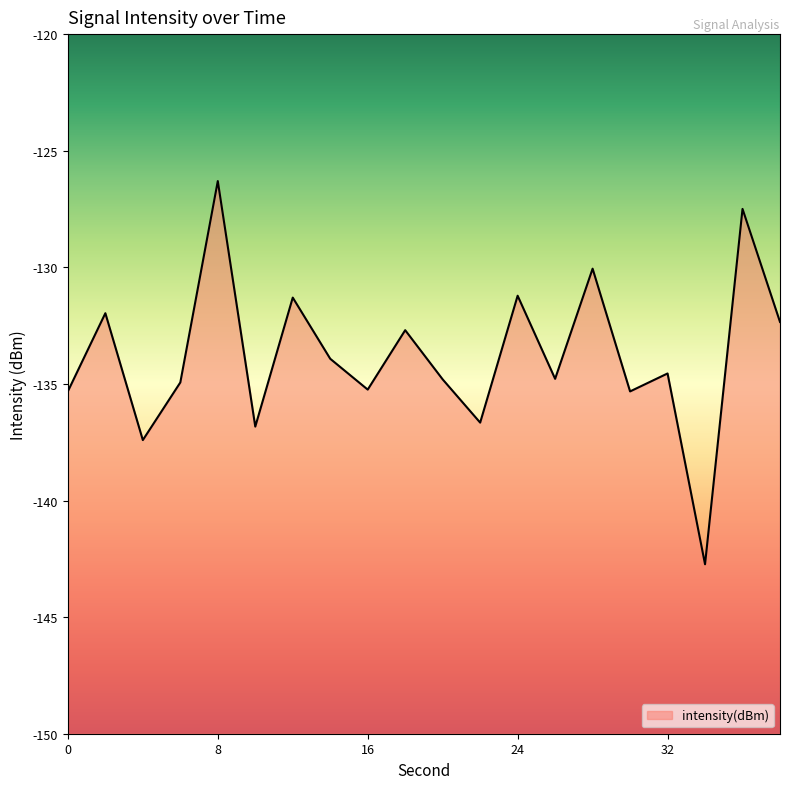

Does the chart display data point markers on the line(s)?

No